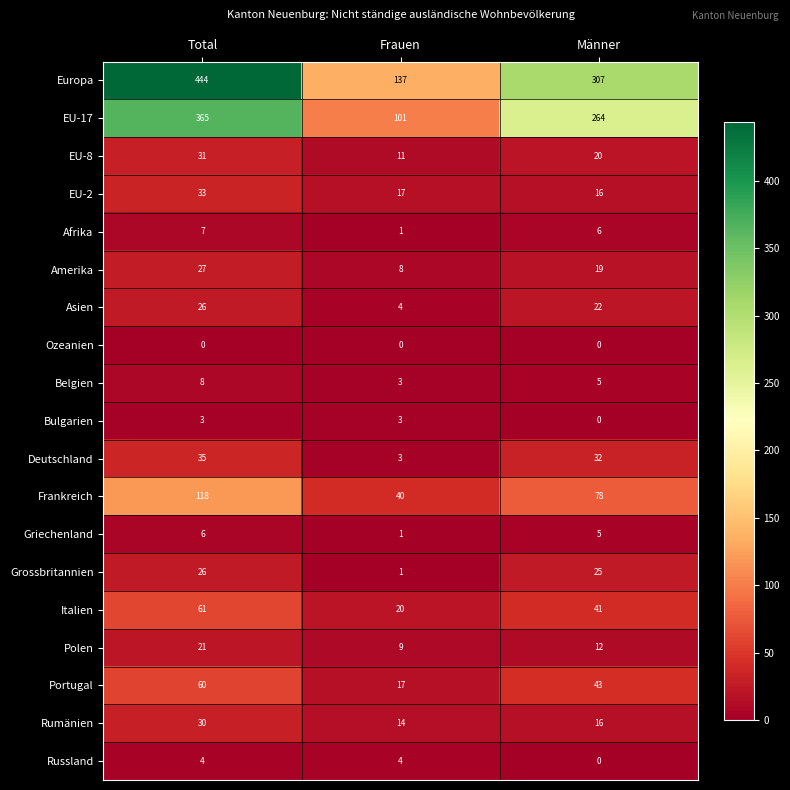

List the labels in order of Frankreich value, largest first.

Total, Männer, Frauen